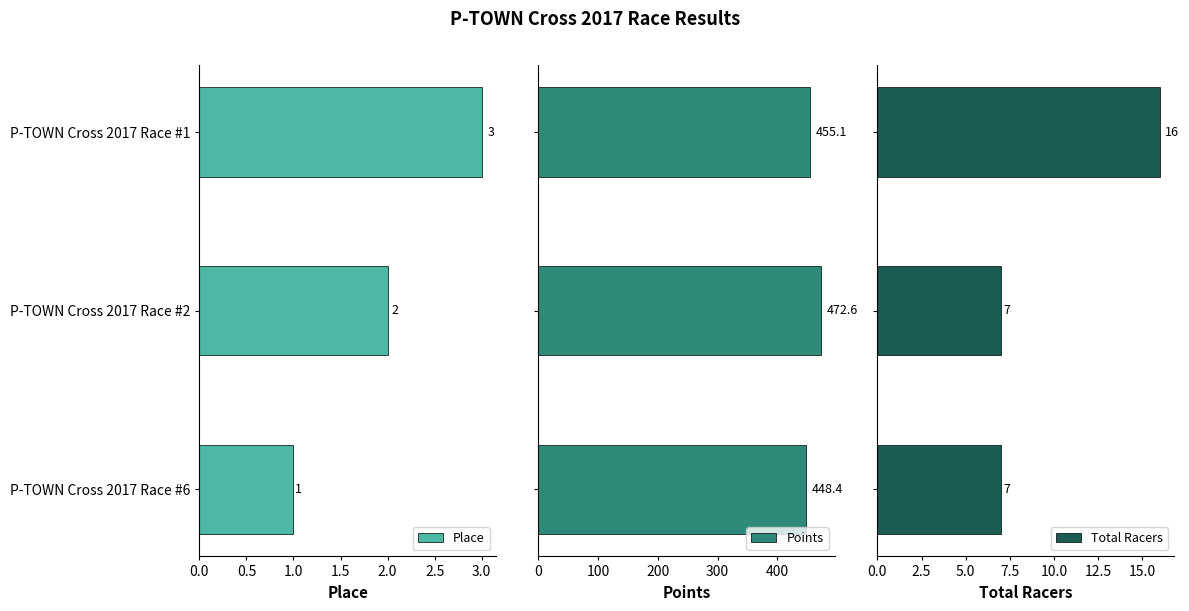

What is the difference between the maximum and second lowest values in the Total Racers series?

9